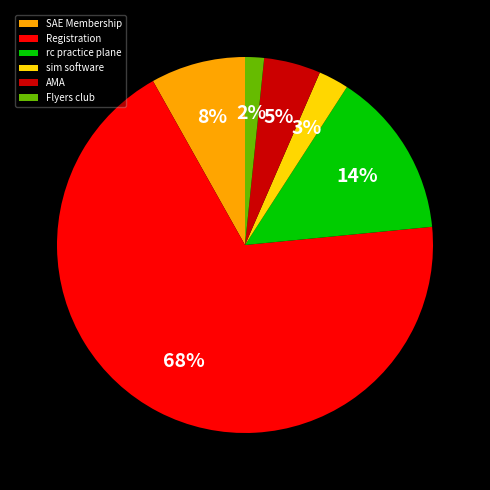

Rank the categories by value from lowest to highest.

Flyers club, sim software, AMA, SAE Membership, rc practice plane, Registration